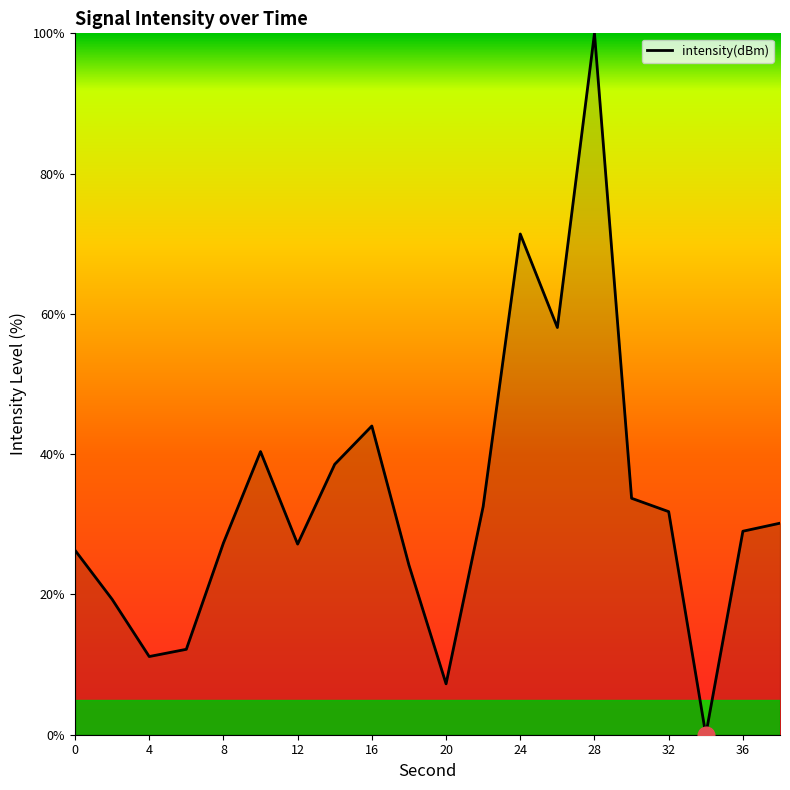

What is the difference between the maximum and minimum values?

100.0